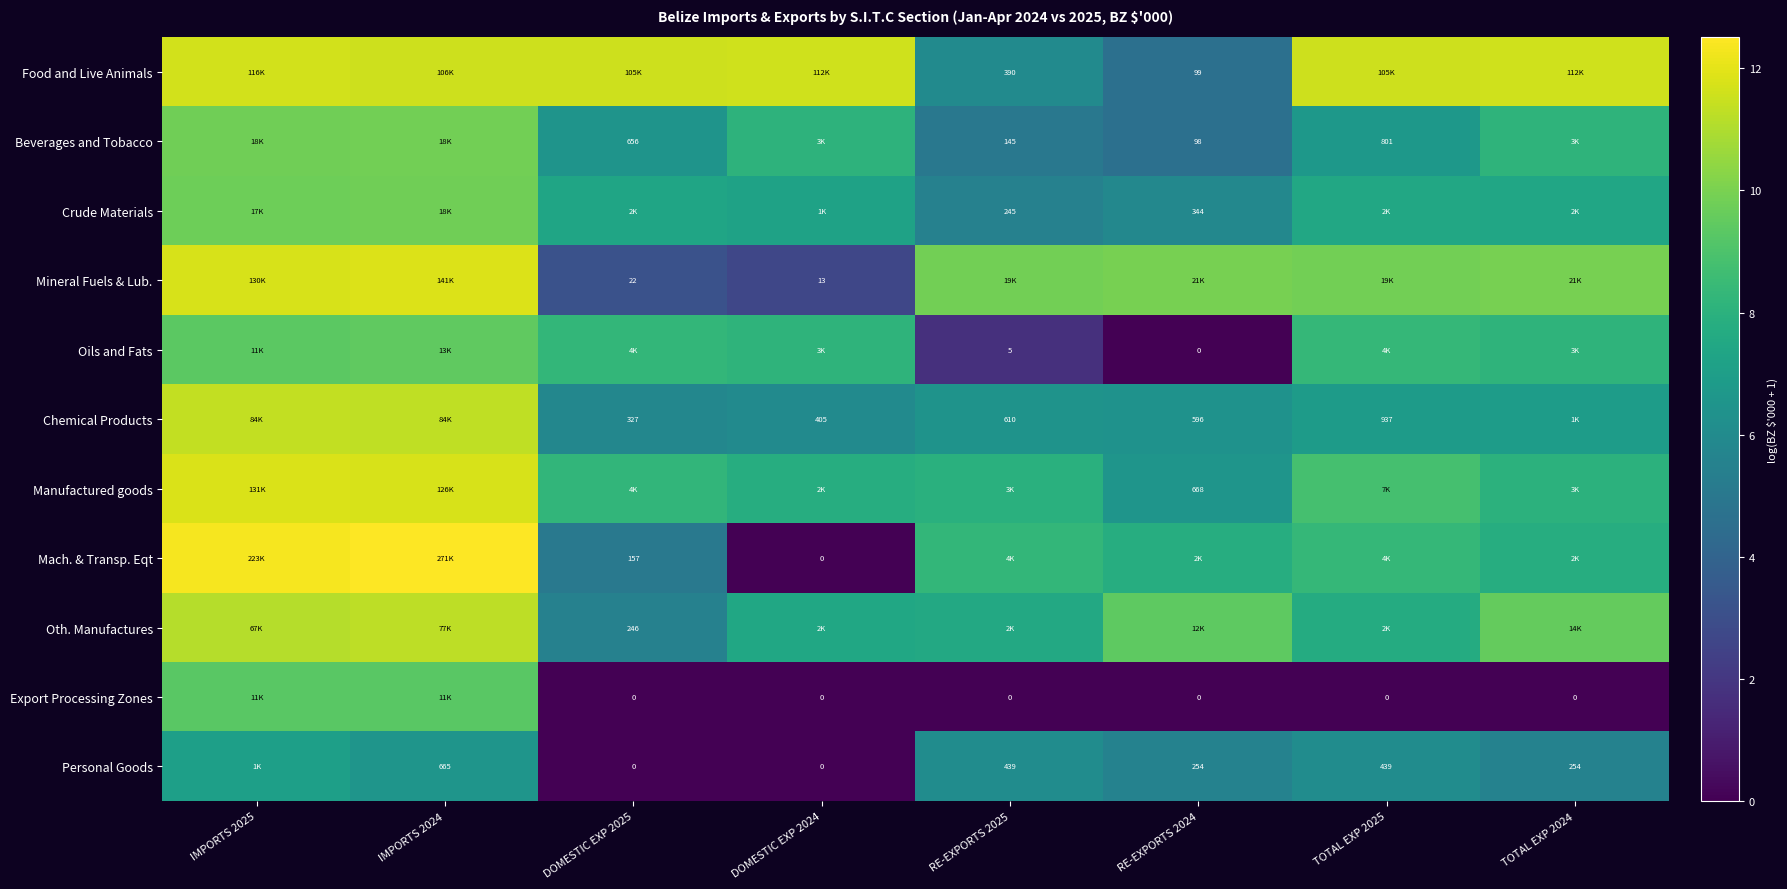

Is the value of Mineral Fuels & Lub. at DOMESTIC EXP 2024 greater than the value of Crude Materials at RE-EXPORTS 2025?

No